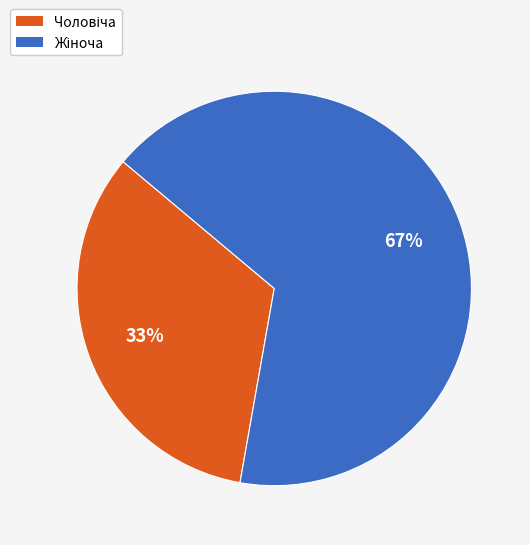

To the nearest percent, what is the average slice percentage?

50%